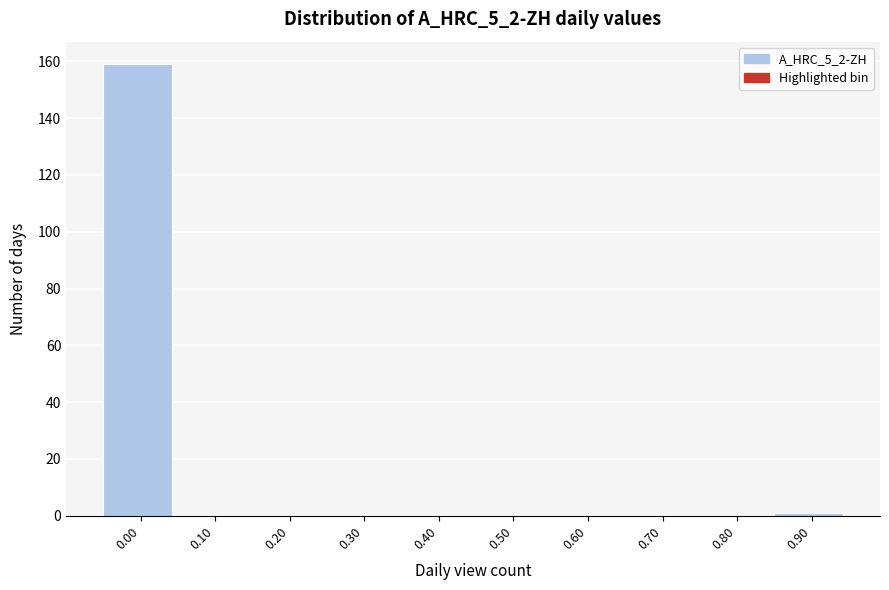

Reading right to left, transcribe all the data shown in this chart.

0.90=1	0.80=0	0.70=0	0.60=0	0.50=0	0.40=0	0.30=0	0.20=0	0.10=0	0.00=159